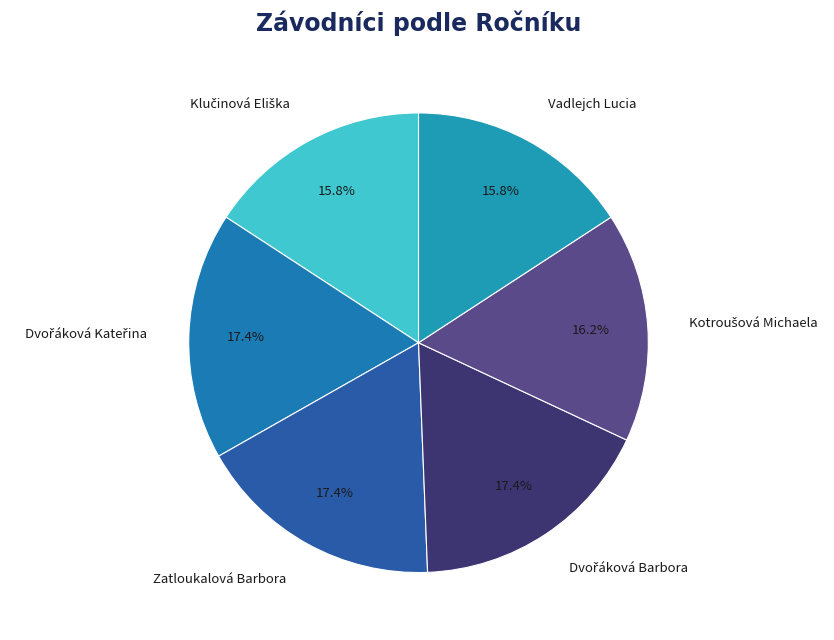

Is Zatloukalová Barbora the majority of the pie?

No